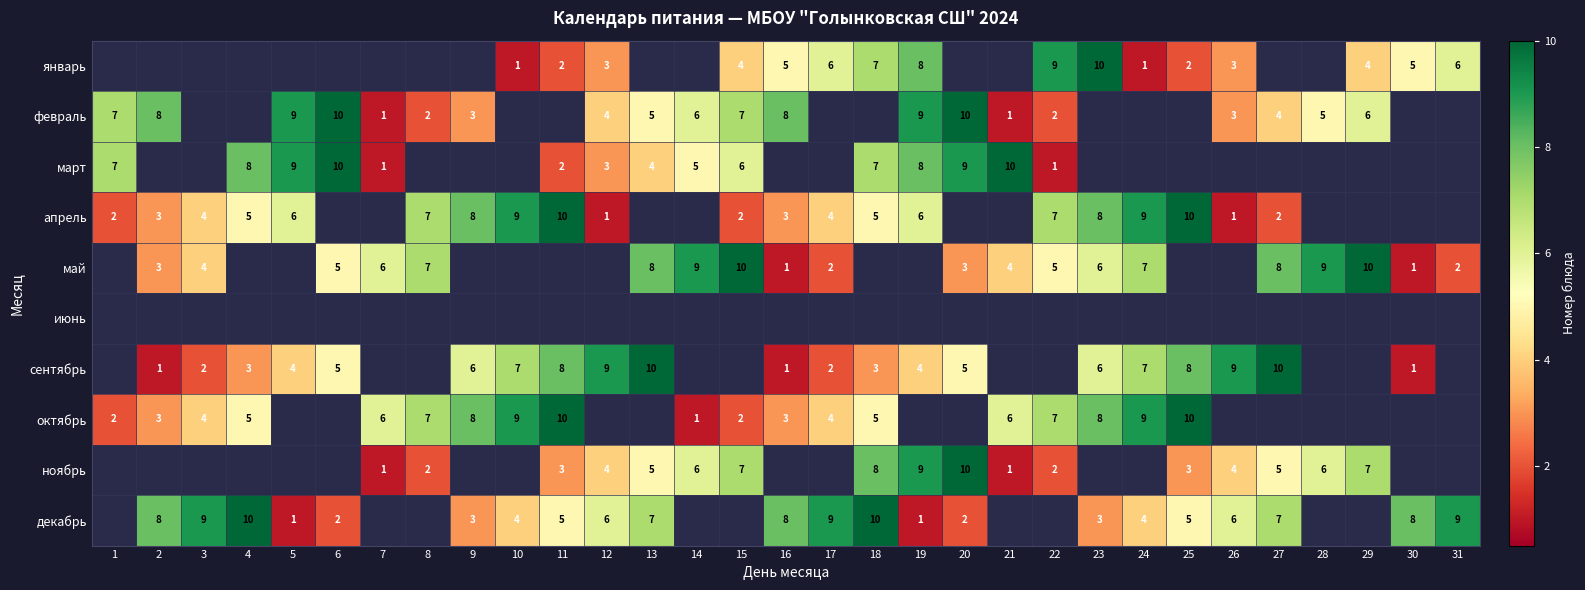

The value of декабрь at 25 is 1. True or false?

False